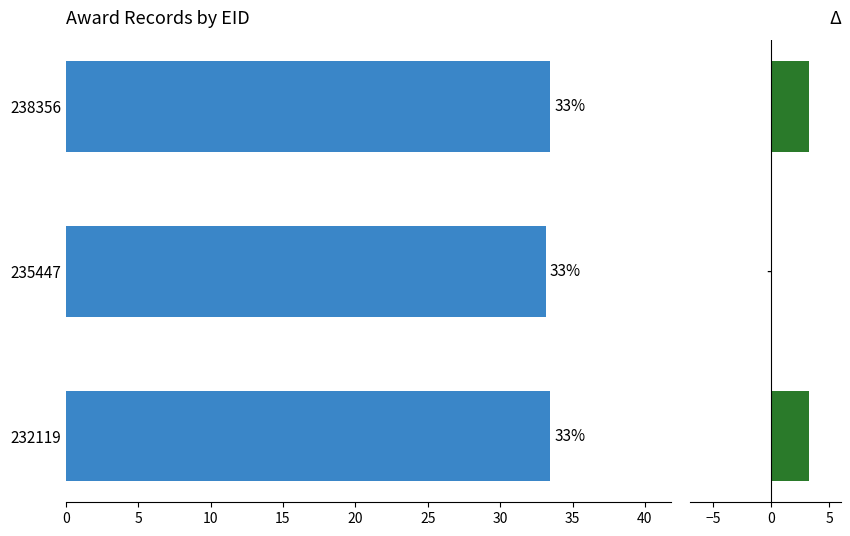

The chart shows a value of 33.1 at 235447. True or false?

True